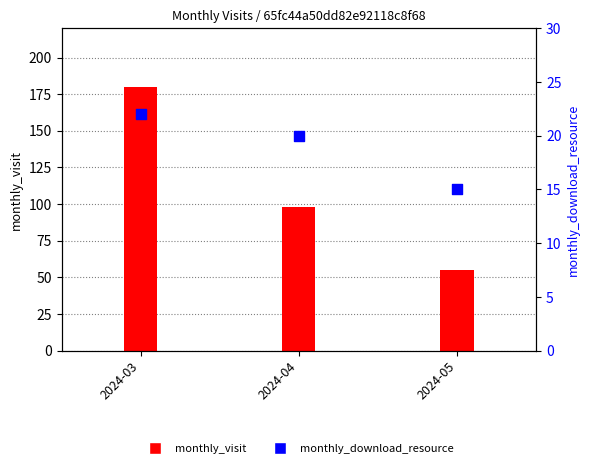

Which series reaches the maximum Y coordinate?

monthly_visit